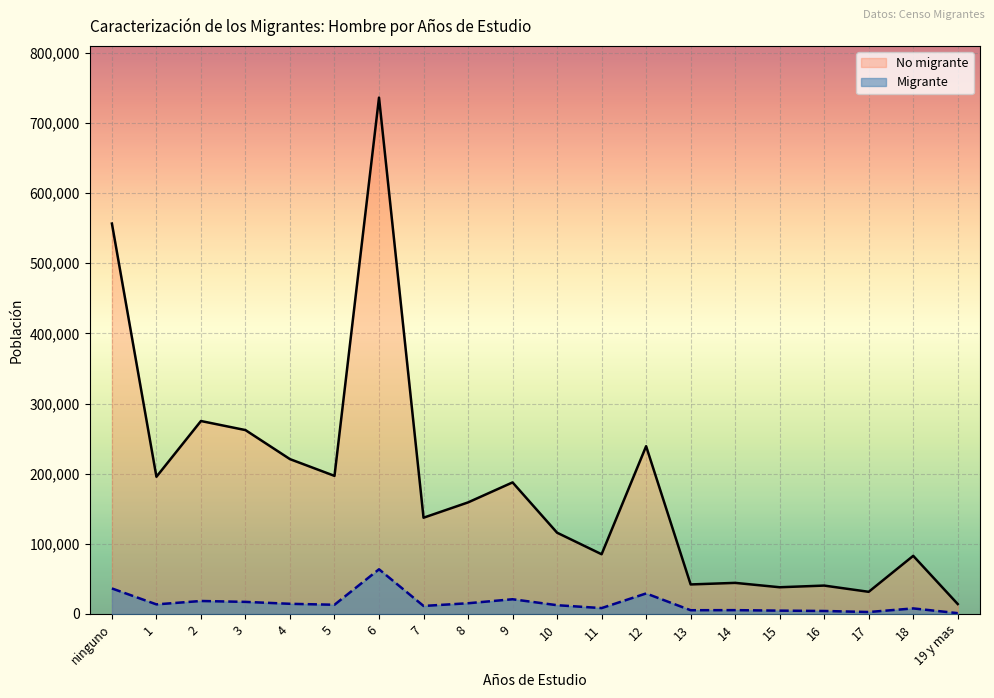

Reading left to right, what are all the values shown in this chart?

Migrante: 36425	13707	18537	17272	14534	13183	63736	11475	15318	21031	12536	8425	29293	5376	5489	4792	4295	2828	7951	1197
No migrante: 556445	195593	275042	262115	220707	196862	735969	137229	159043	187542	115867	85166	239155	42118	44362	38124	40508	31611	82886	14186